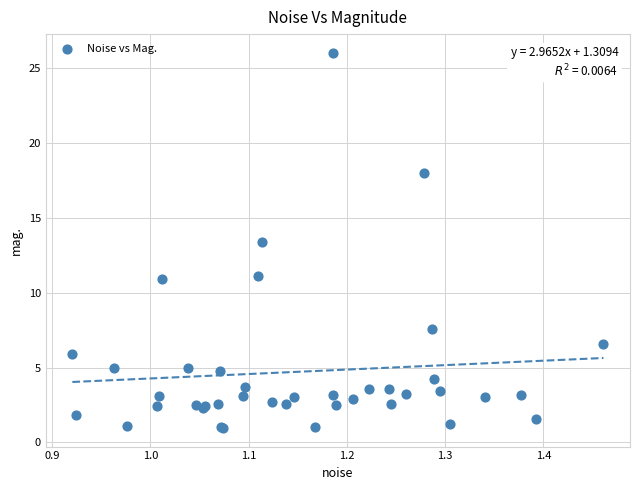

What Y value in the scatter plot is closest to 13?

13.4